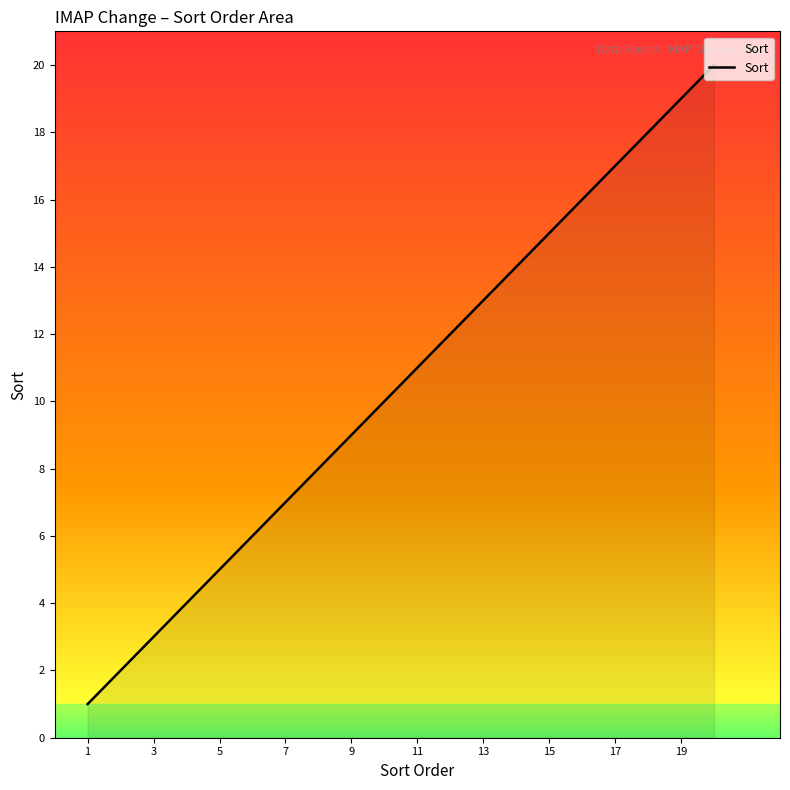

What is the greatest value displayed?

20